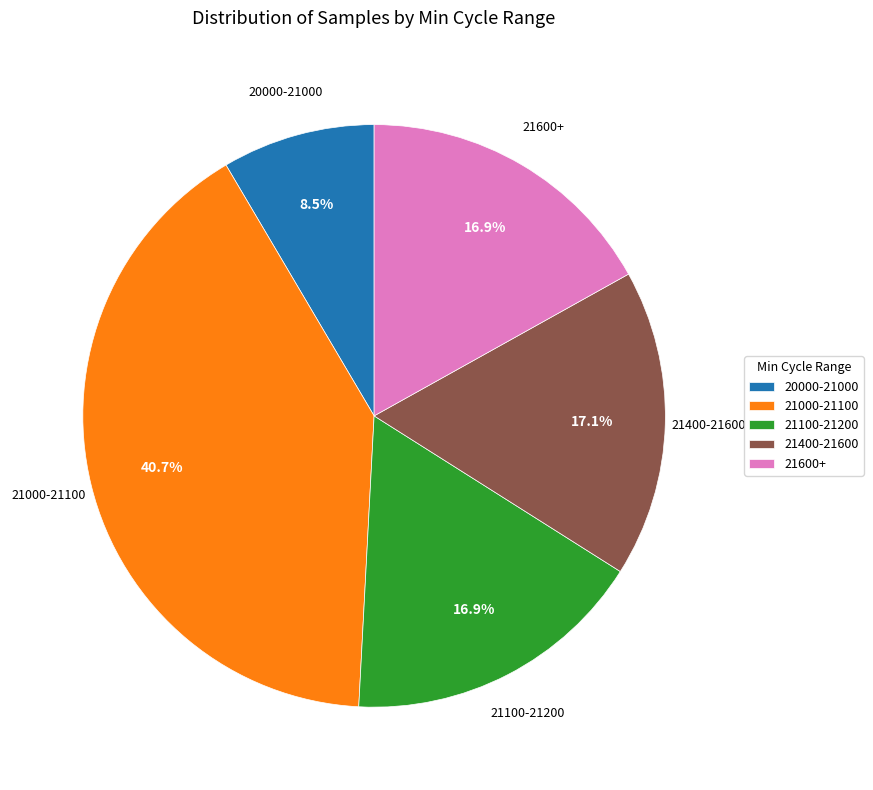

Combined, what portion of the pie is 21000-21100 and 21400-21600?

57.7%